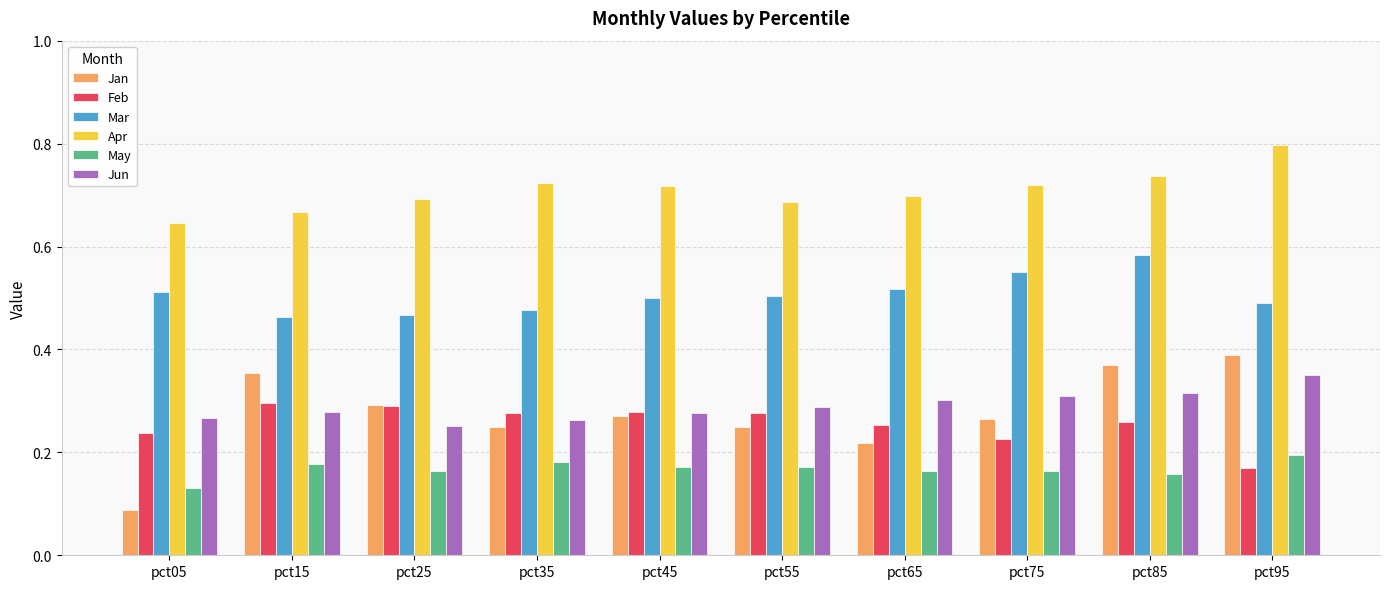

How many groups of bars are there?

10